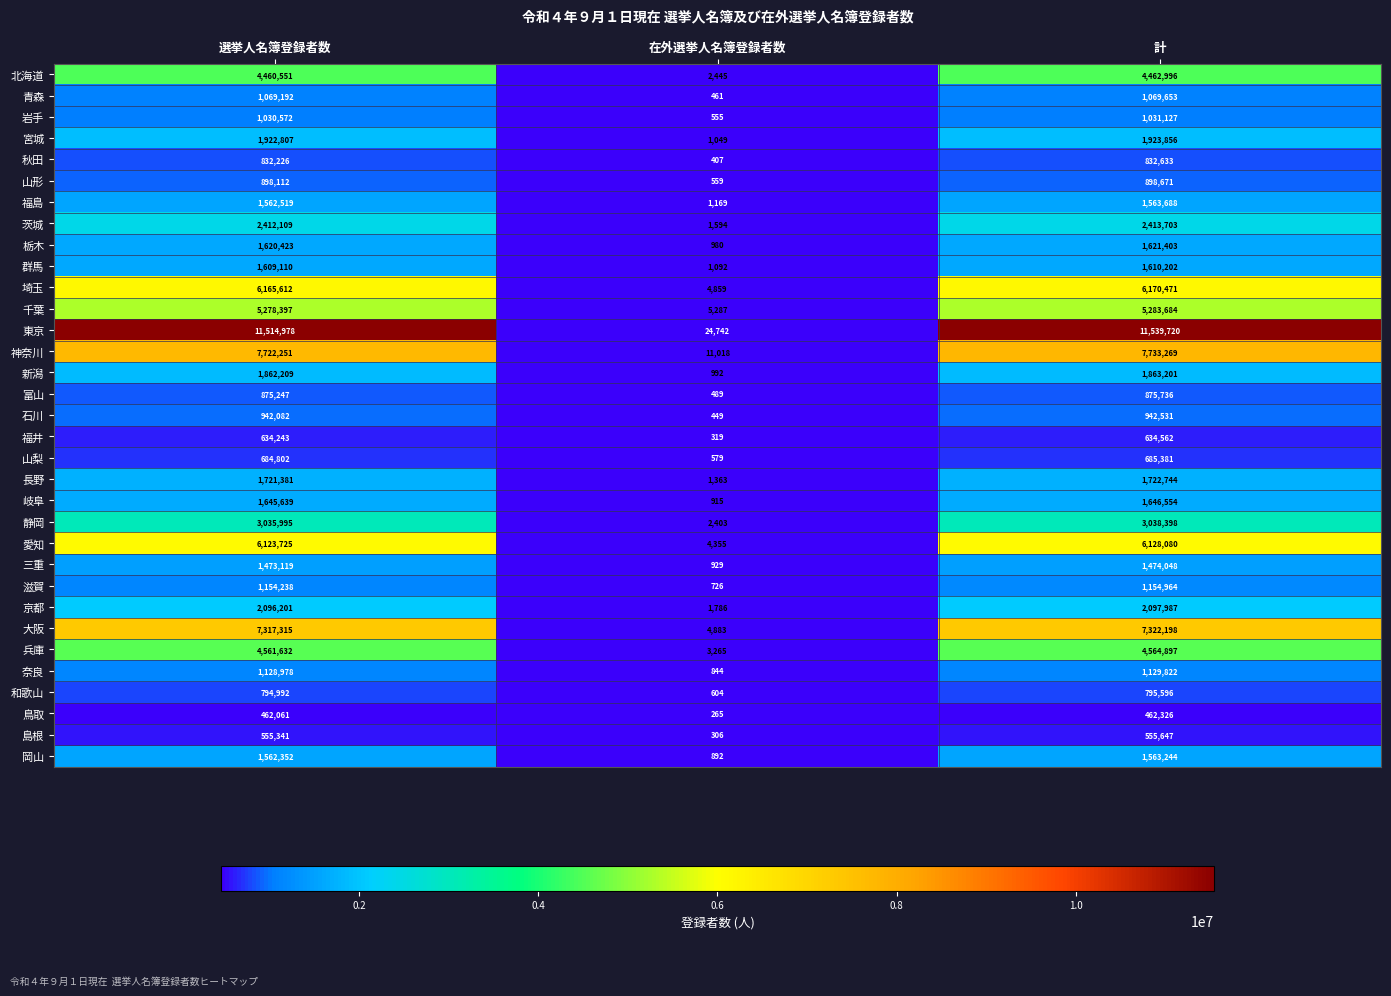

Which series changed the most between 選挙人名簿登録者数 and 在外選挙人名簿登録者数?

東京